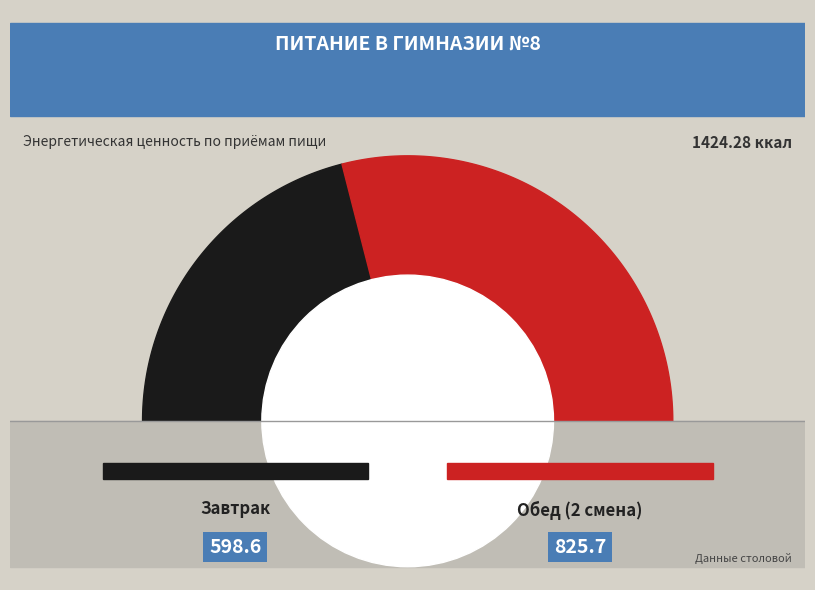

What percentage is NOT represented by Завтрак?

58.0%